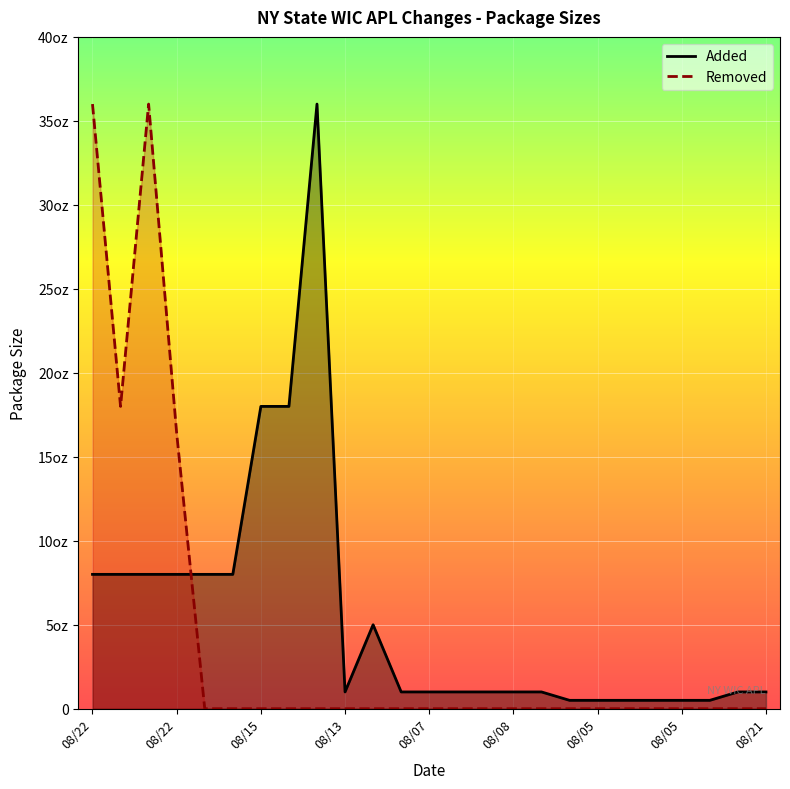

How many interior local valleys does the Added series have?

1